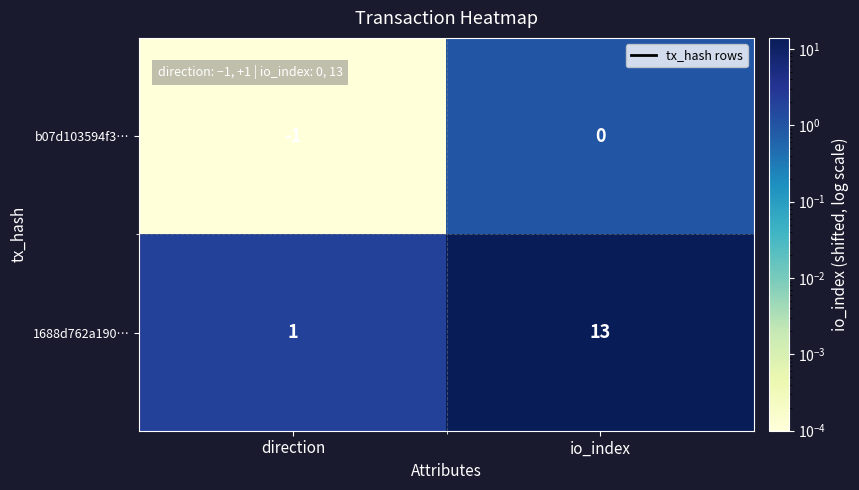

Rank the series at direction from lowest to highest value.

b07d103594f3…, 1688d762a190…